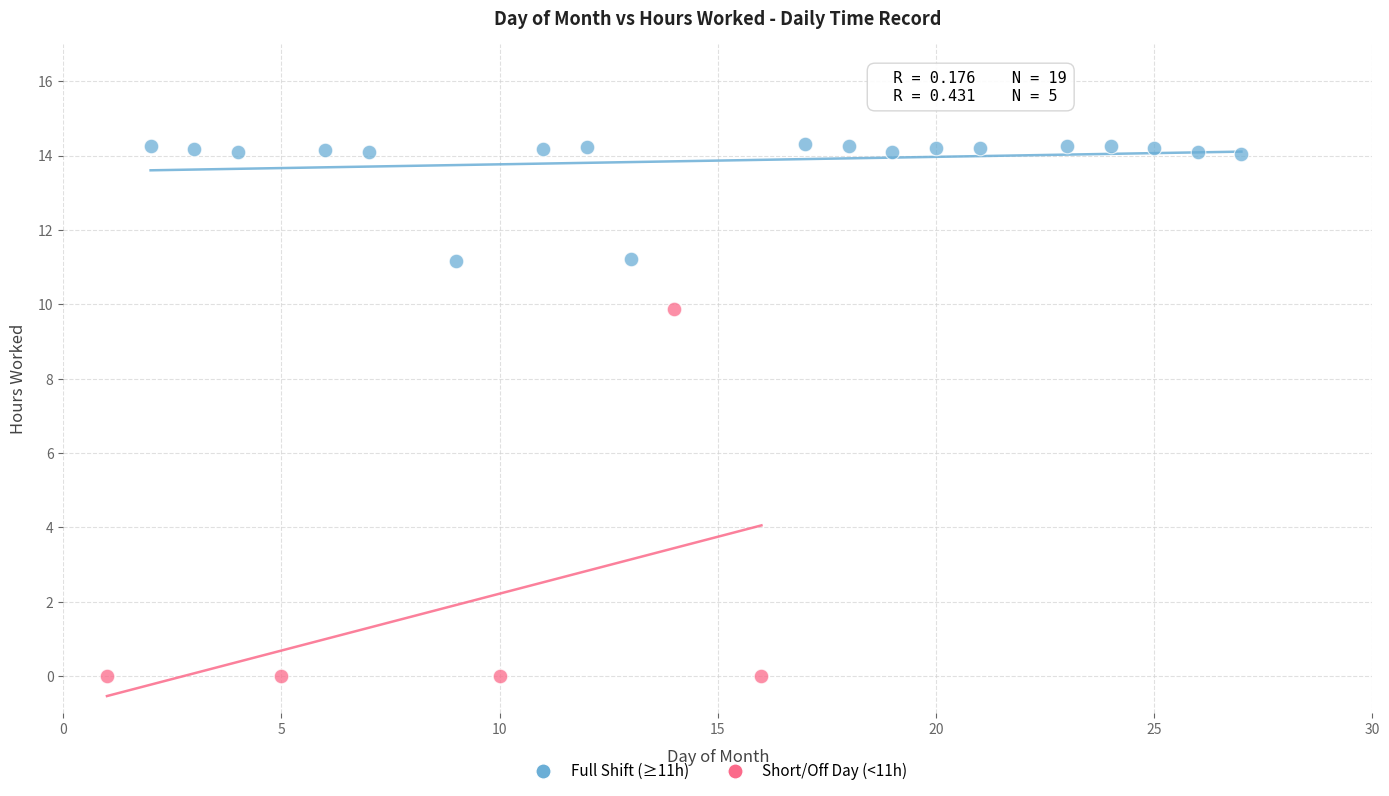

Which series has the widest spread of Y values?

Short/Off Day (<11h)